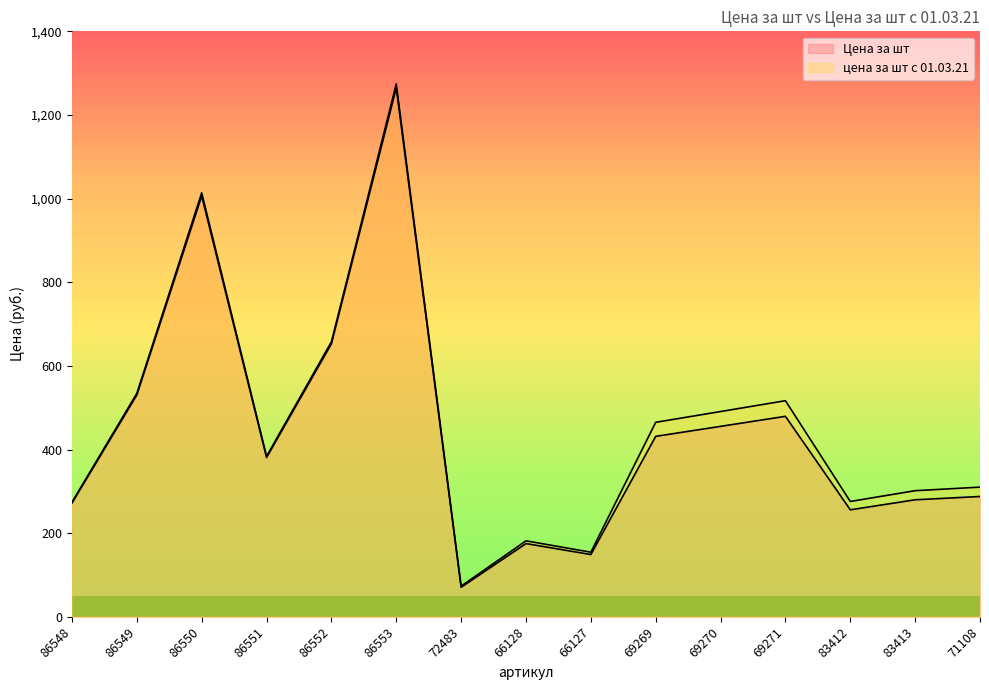

Reading left to right, list all the values displayed in this chart.

Цена за шт: 272.0	530.4	1006.5	380.9	652.9	1264.9	70.6	175.0	148.8	431.5	455.4	479.4	255.8	279.8	287.7
цена за шт с 01.03.21: 274.0	534.3	1013.9	383.7	657.7	1274.2	73.3	181.6	154.4	465.0	490.8	516.7	275.7	301.5	310.0